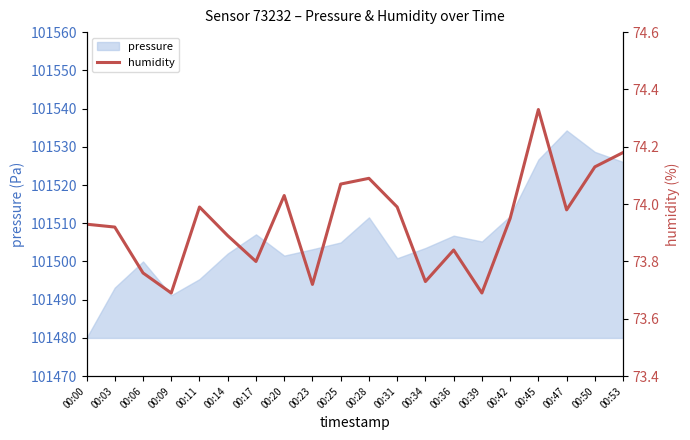

True or false: the data has more than 0 interior local peaks.

True